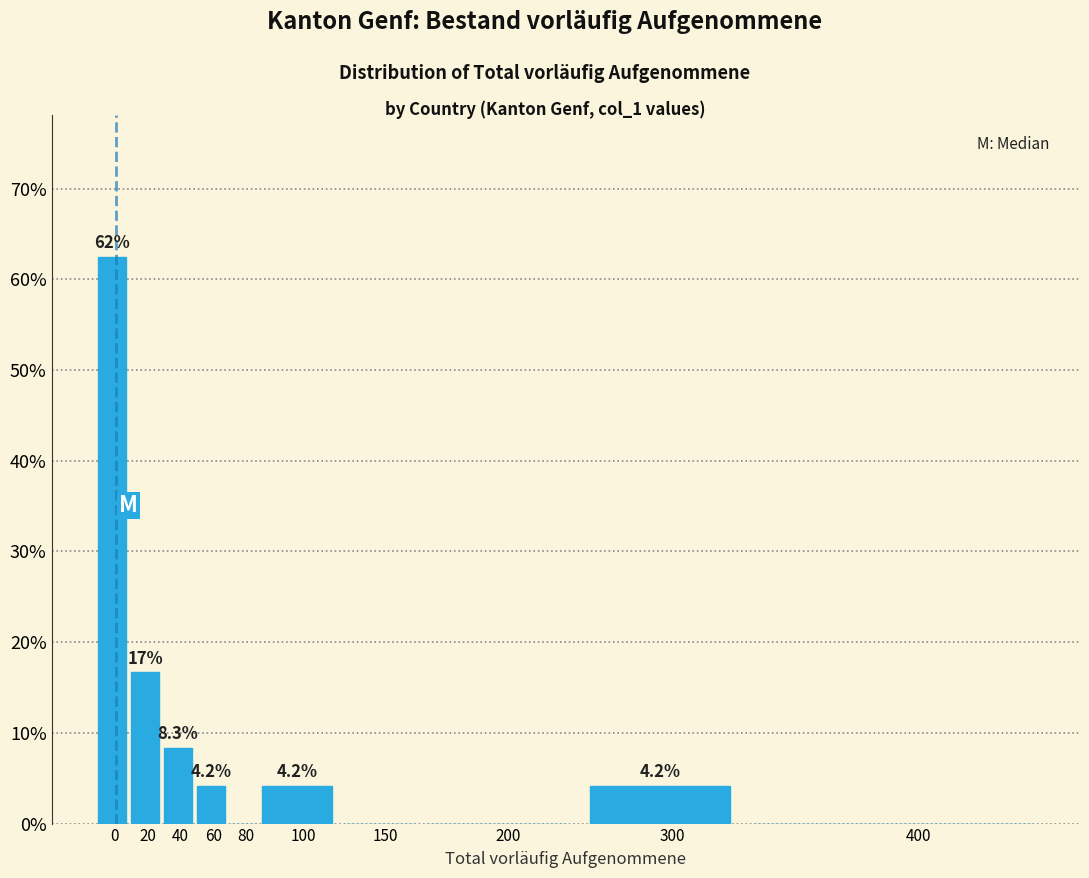

Reading left to right, what are all the values shown in this chart?

0=62.5	20=16.7	40=8.3	60=4.2	80=0.0	100=4.2	150=0.0	200=0.0	300=4.2	400=0.0